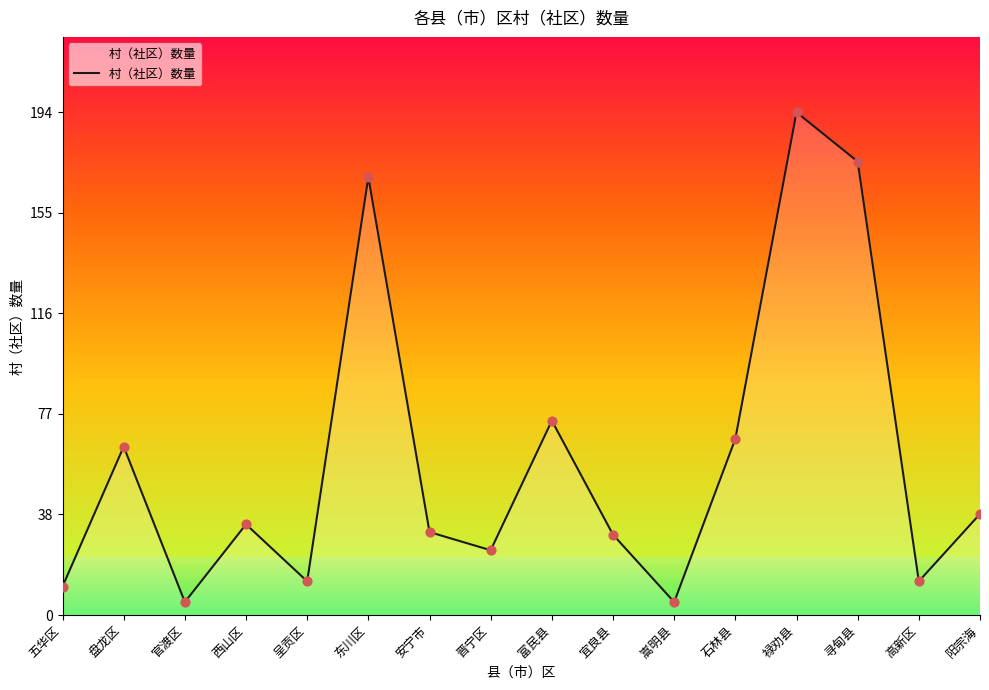

What is the change in value from 西山区 to 石林县?

+33